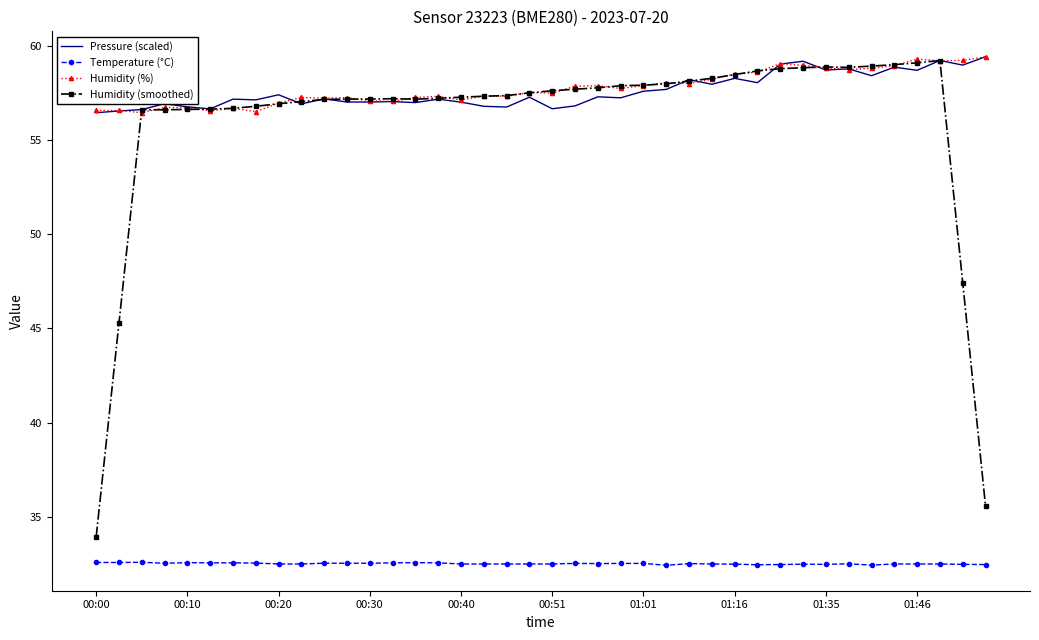

Which series has the widest spread of values?

Humidity (smoothed)